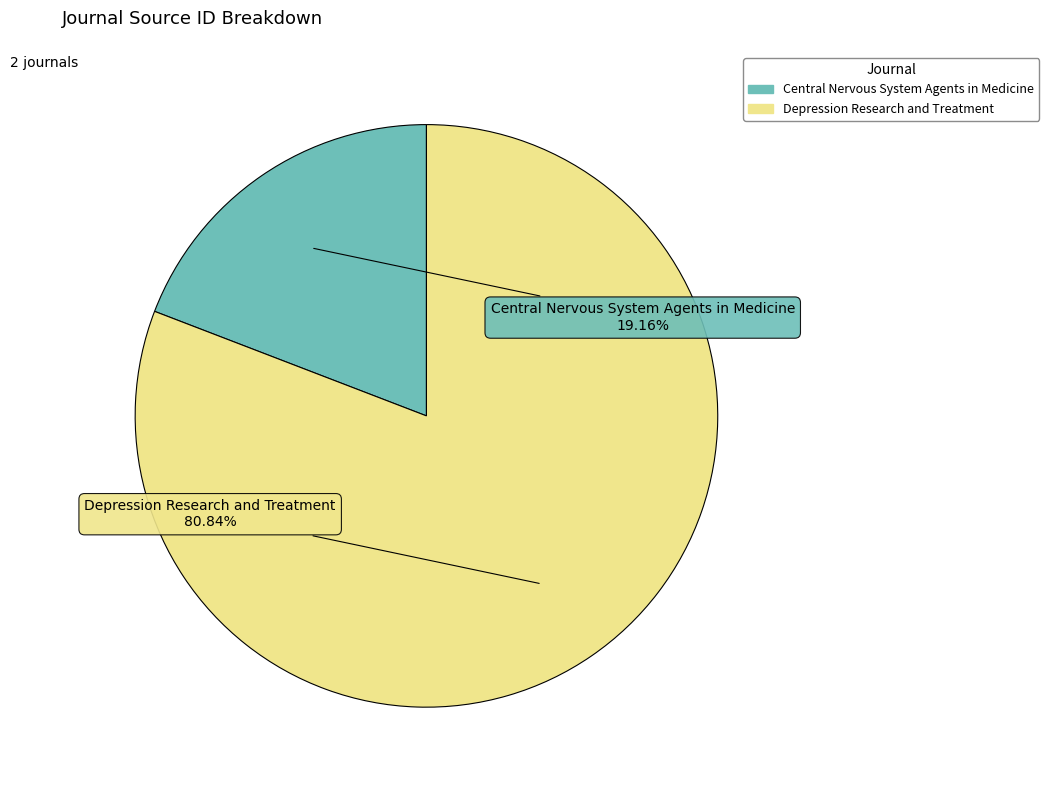

To the nearest percent, what is the combined percentage of Depression Research and Treatment and Central Nervous System Agents in Medicine?

100%